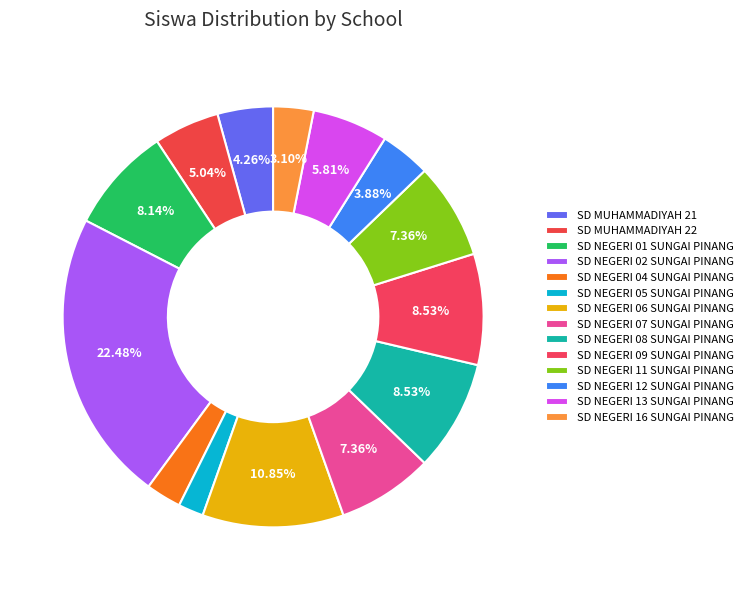

The SD NEGERI 02 SUNGAI PINANG slice represents 22% of the pie. True or false?

True